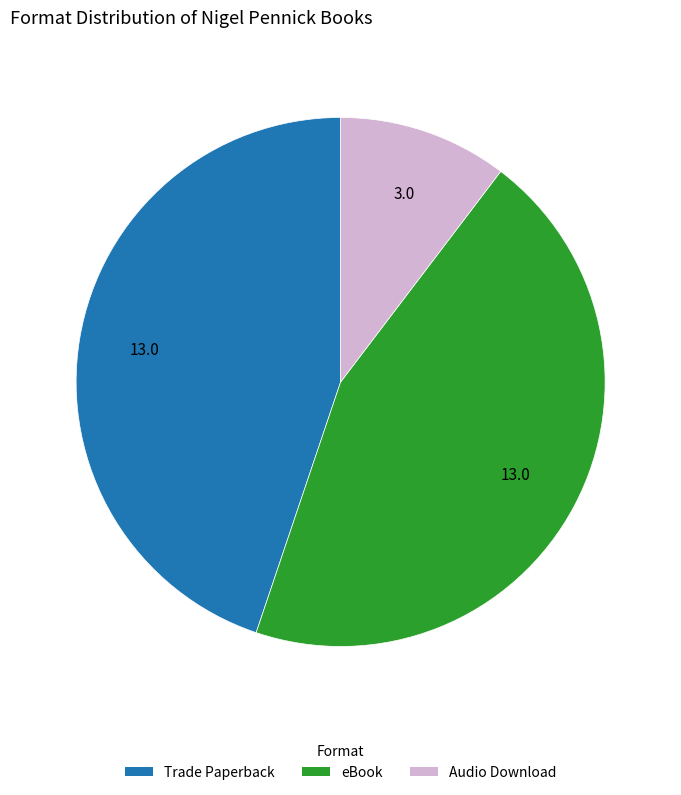

True or false: eBook accounts for 34% of the total.

False